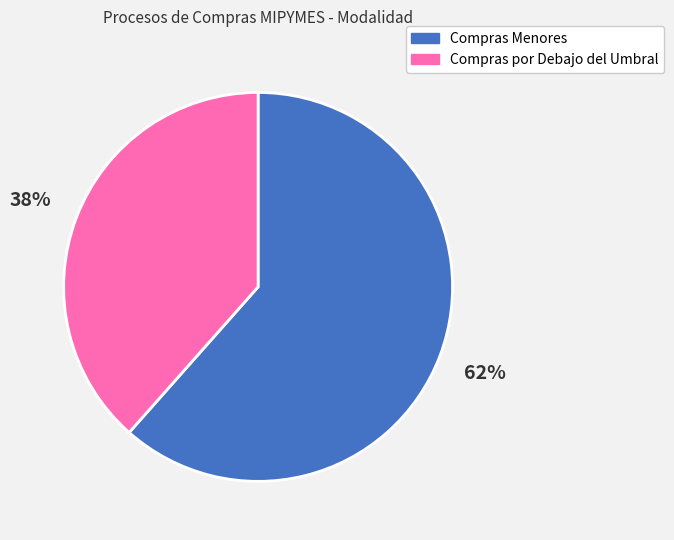

Do Compras por Debajo del Umbral and Compras Menores together represent more than half of the pie?

Yes